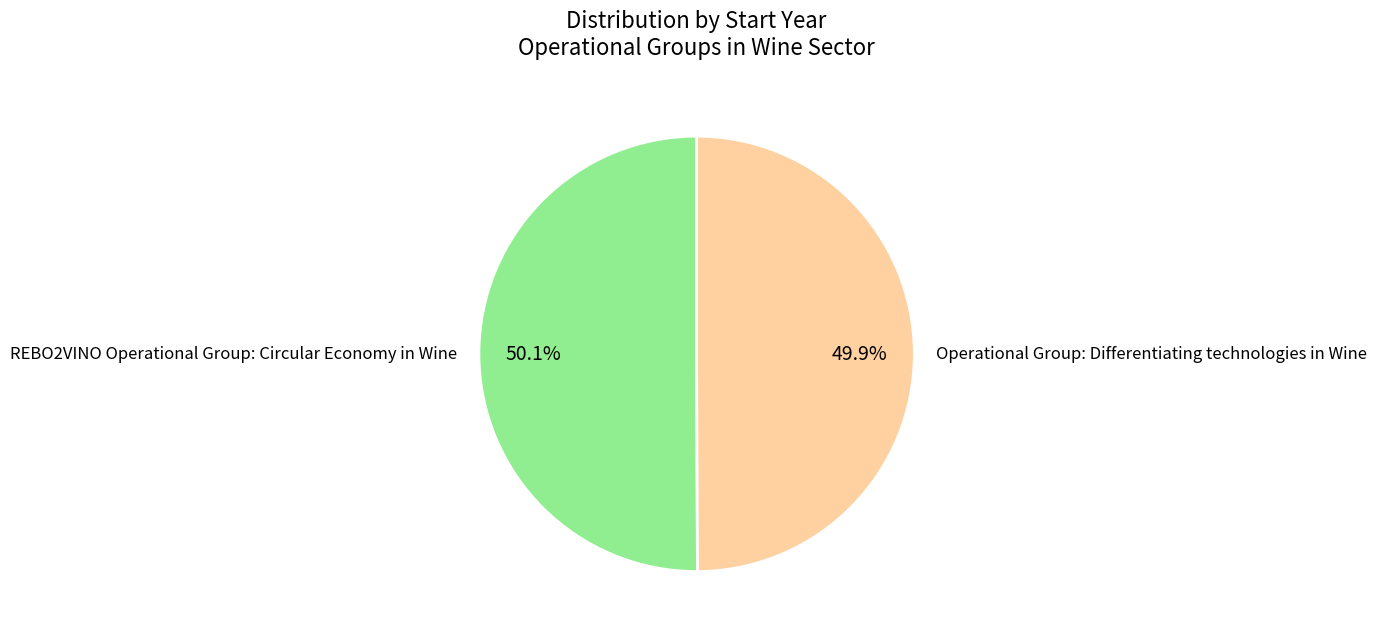

Approximately how many times larger is the value at REBO2VINO Operational Group: Circular Economy in Wine compared to Operational Group: Differentiating technologies in Wine?

1.0